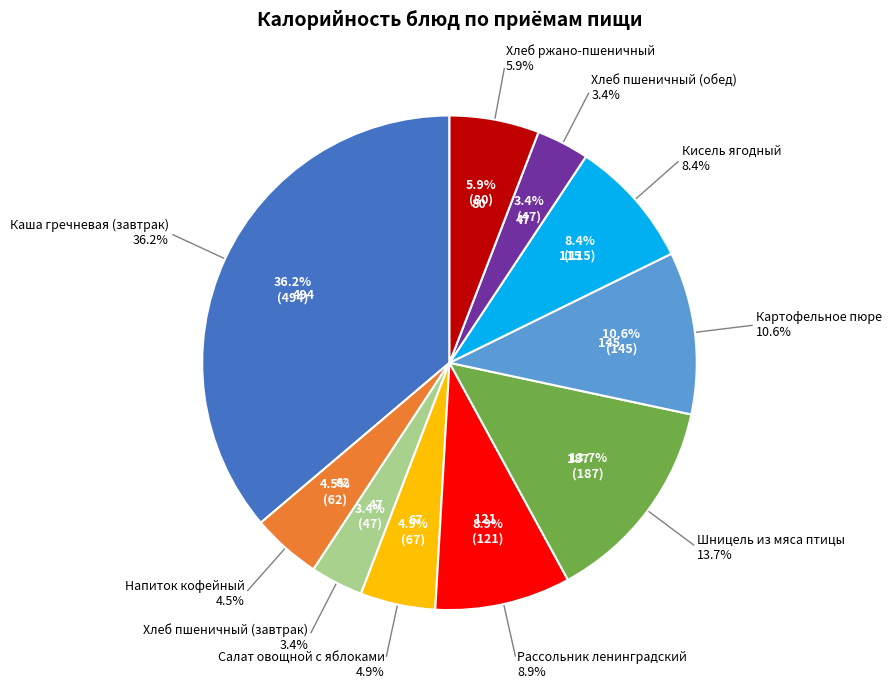

Rank the categories by value from lowest to highest.

Хлеб пшеничный (завтрак), Хлеб пшеничный (обед), Напиток кофейный, Салат овощной с яблоками, Хлеб ржано-пшеничный, Кисель ягодный, Рассольник ленинградский, Картофельное пюре, Шницель из мяса птицы, Каша гречневая (завтрак)